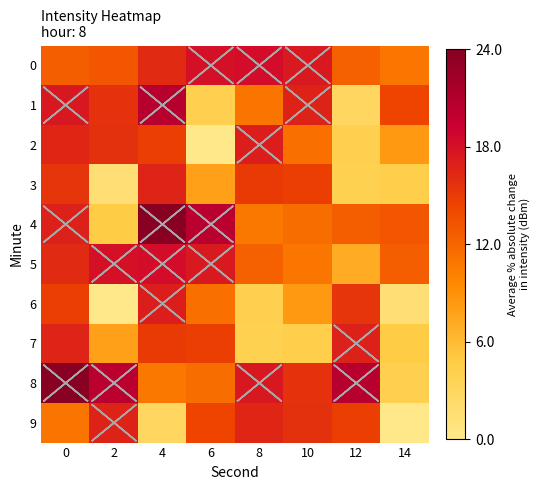

Which label corresponds to the largest value in the chart?

4